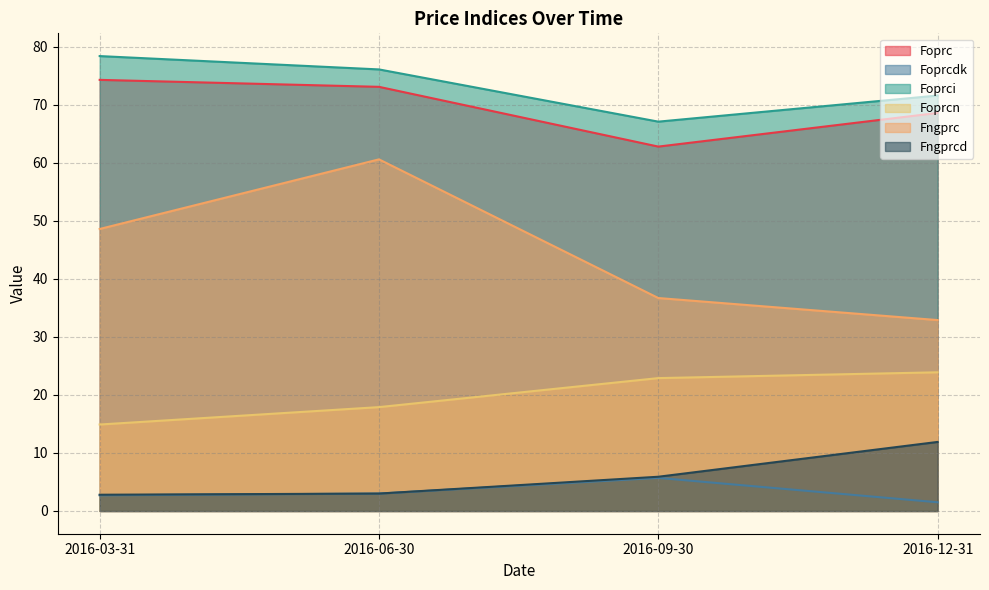

What is the difference between the maximum and minimum values in the Fngprcd series?

9.1